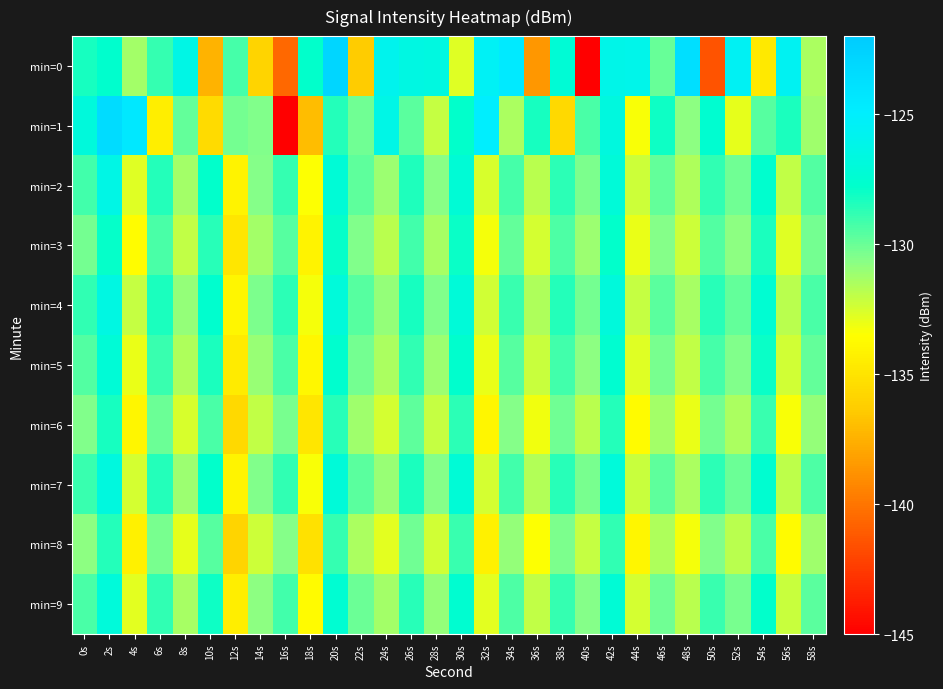

What is the difference between the highest and lowest values at 2s?

5.1